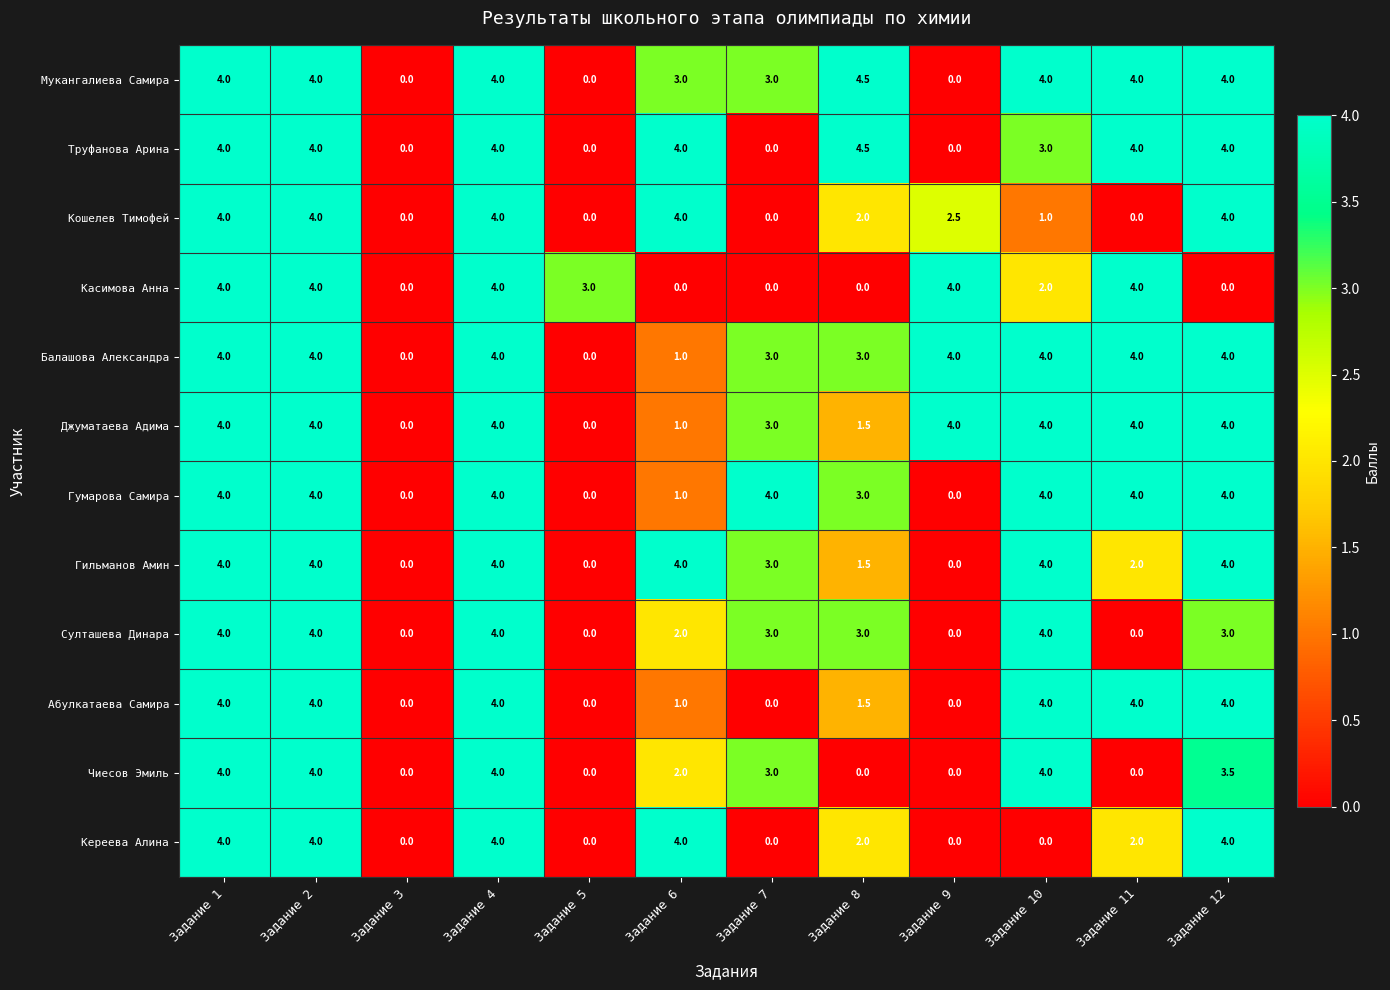

What is the greatest value displayed?

4.5